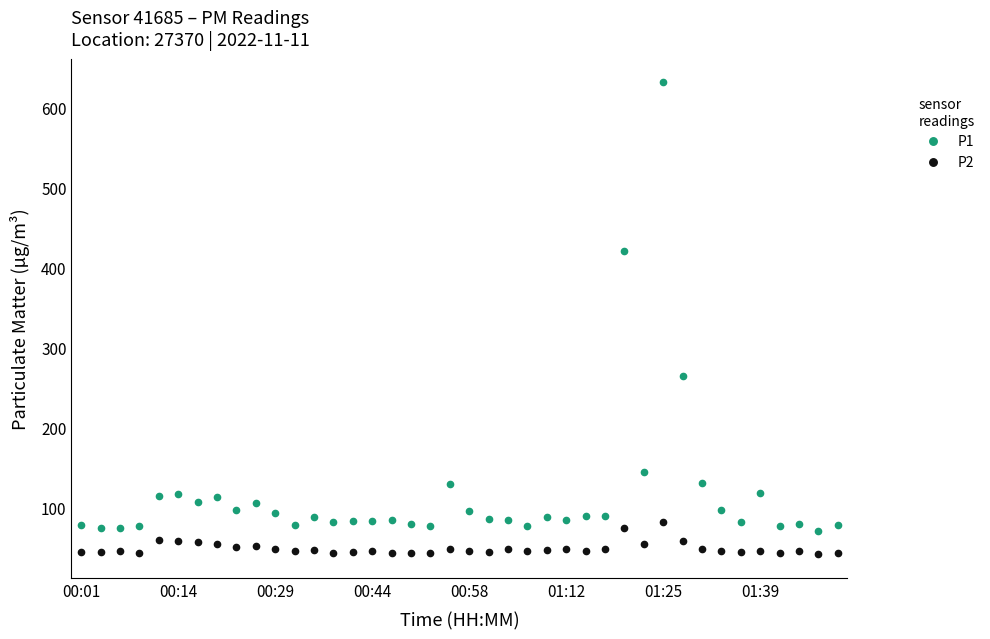

True or false: P2 and P1 cross at least once.

False